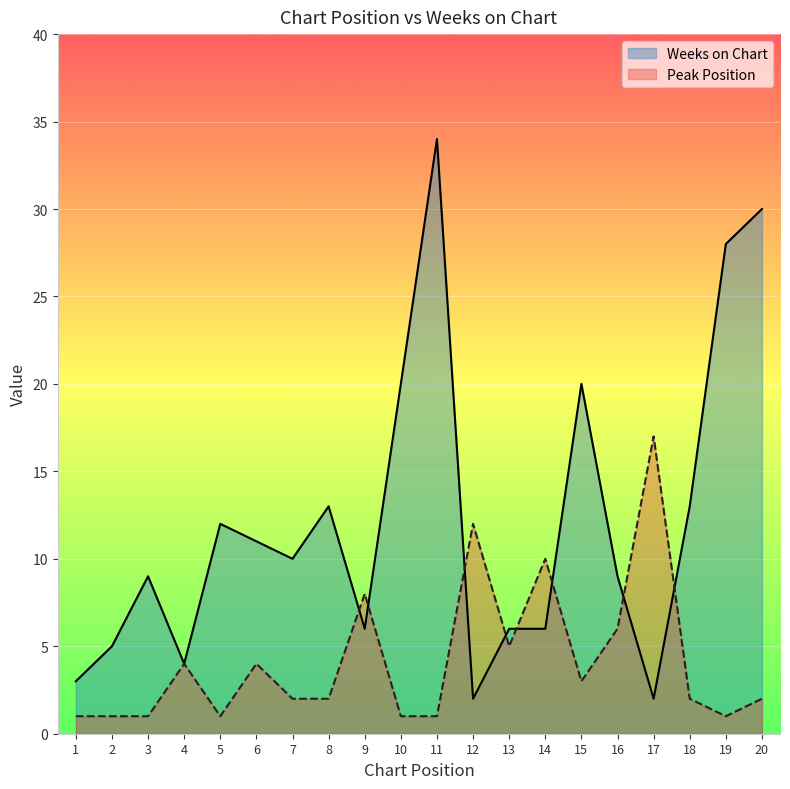

At which category is the sum across all series the highest?

11